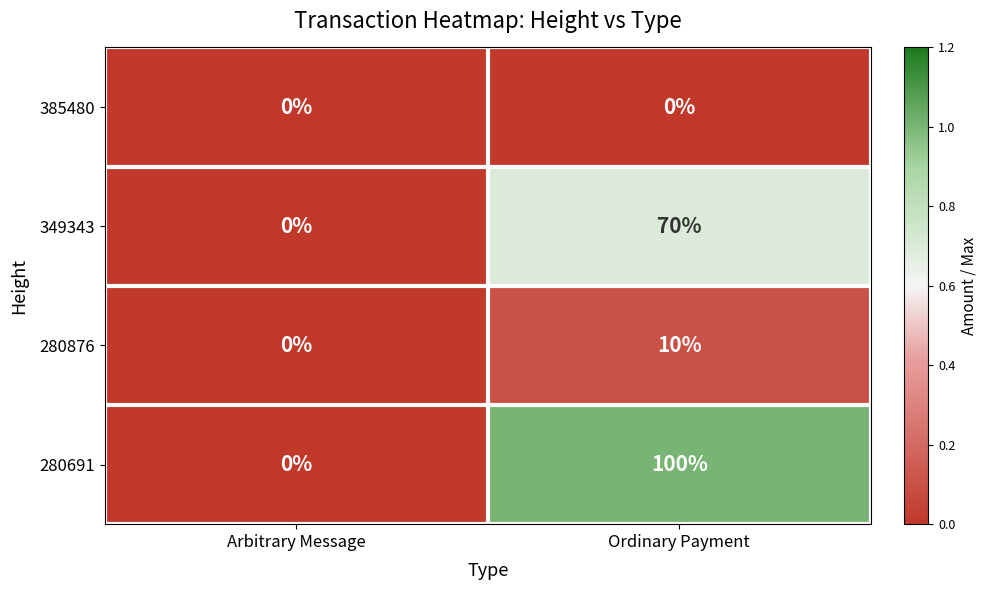

The value of 349343 at Arbitrary Message is -30. True or false?

False